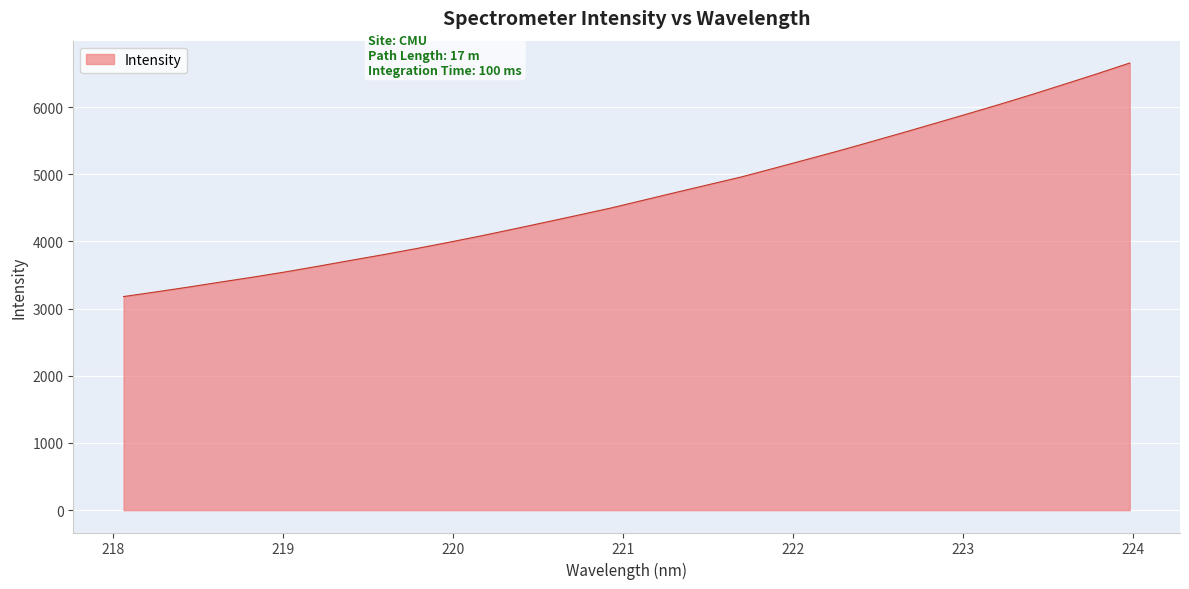

True or false: the data has more than 0 interior local peaks.

False